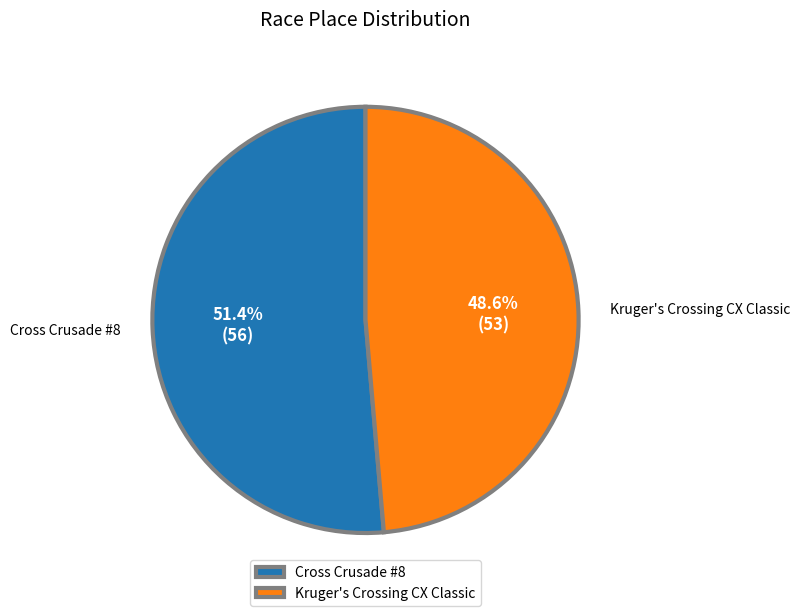

Between Kruger's Crossing CX Classic and Cross Crusade #8, which is larger?

Cross Crusade #8